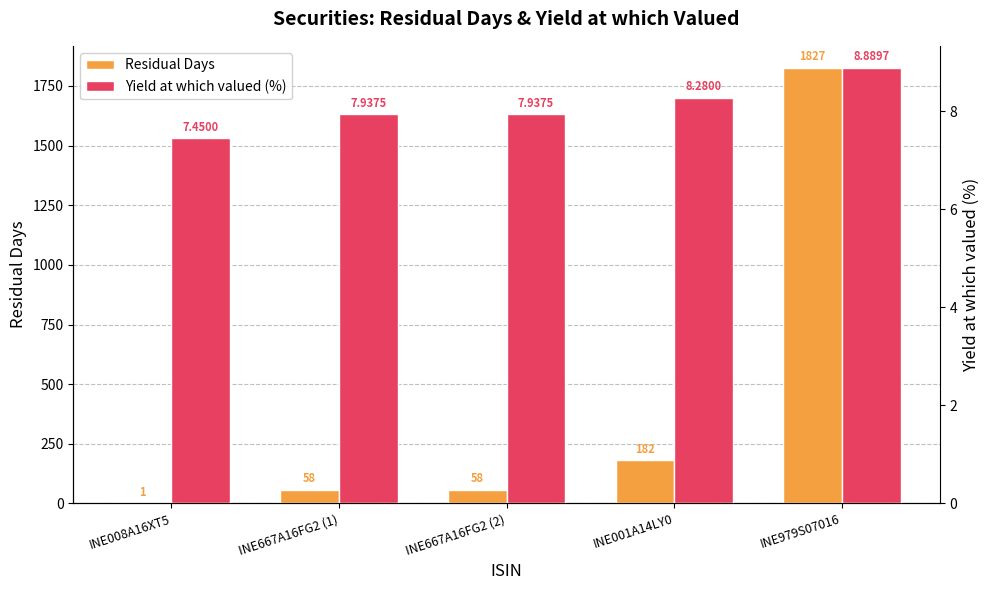

What is the lowest value of the Yield at which valued (%) series?

7.5